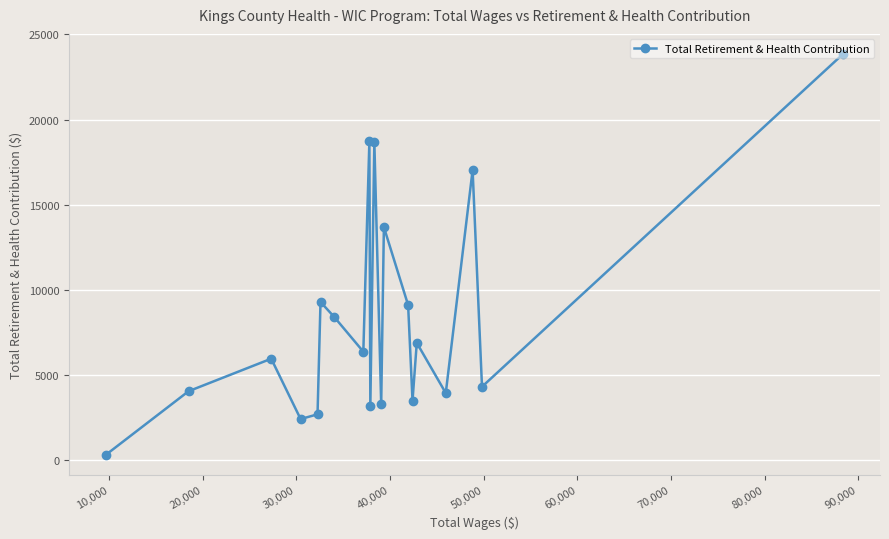

How many lines are shown in the chart?

1